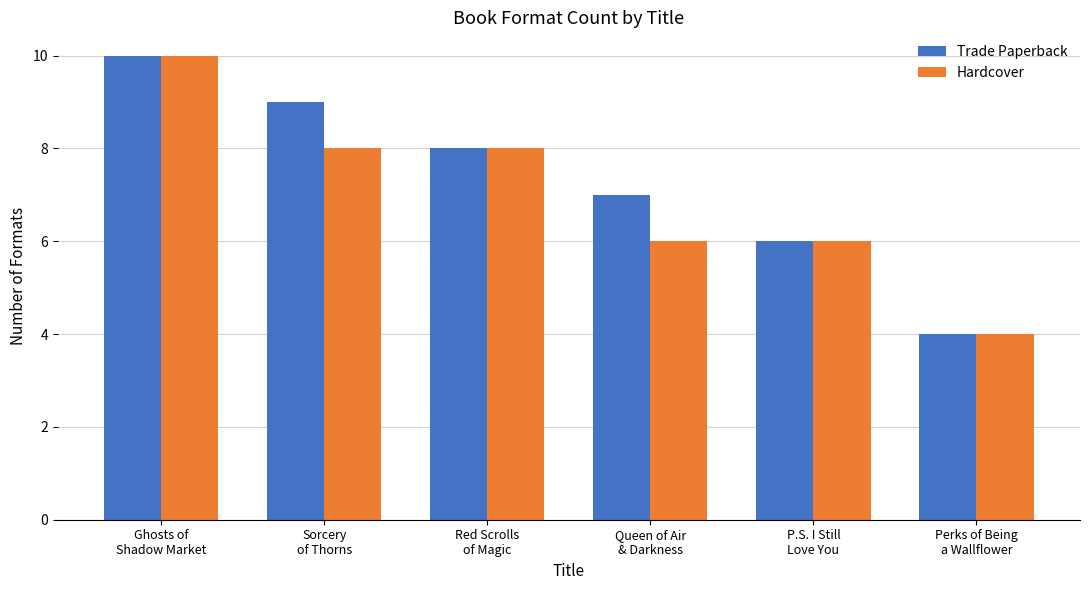

What is the sum of all Trade Paperback values?

44